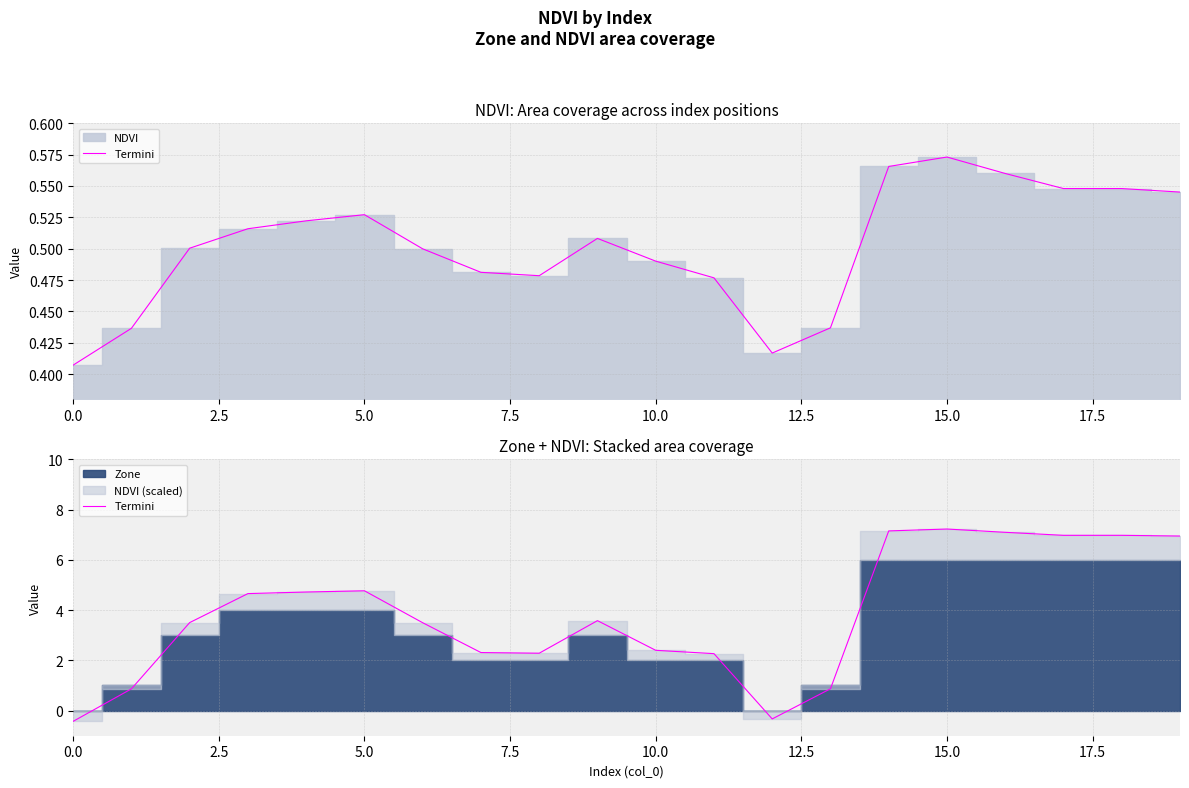

What is the difference between the maximum and minimum values?

7.7